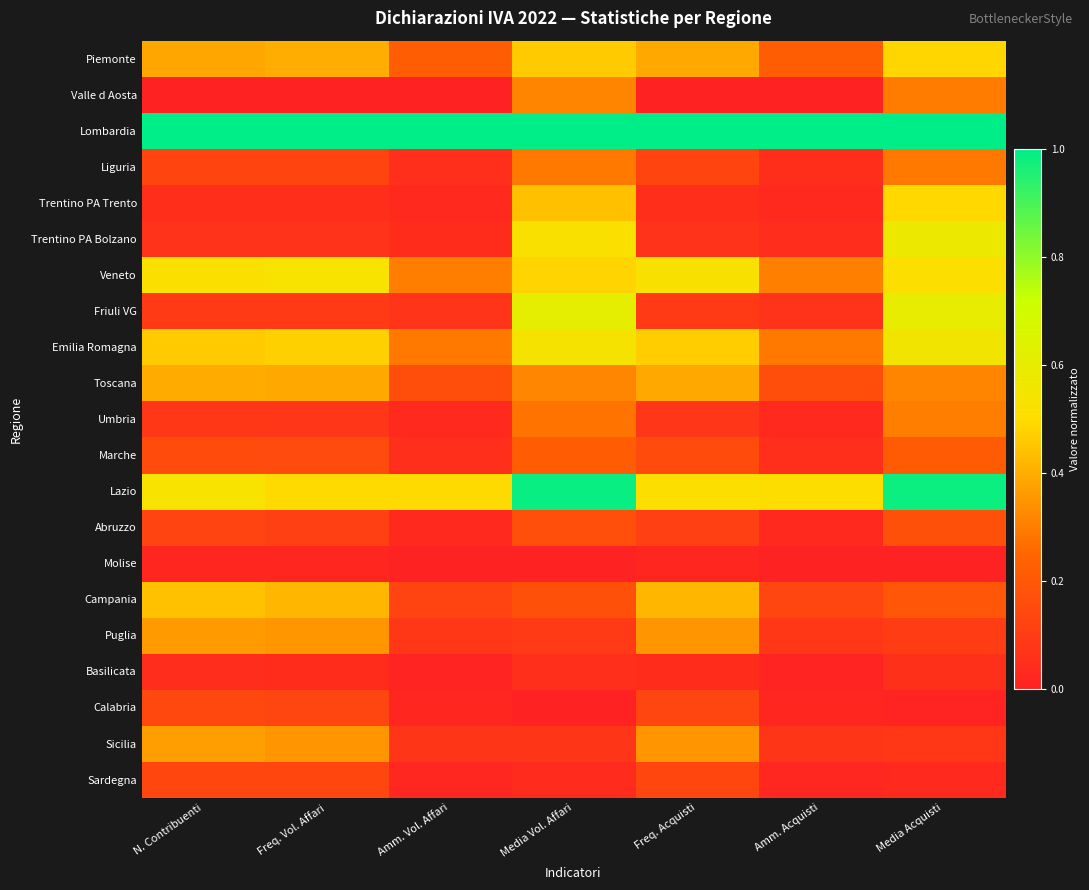

What is the maximum value shown in the chart?

1.0